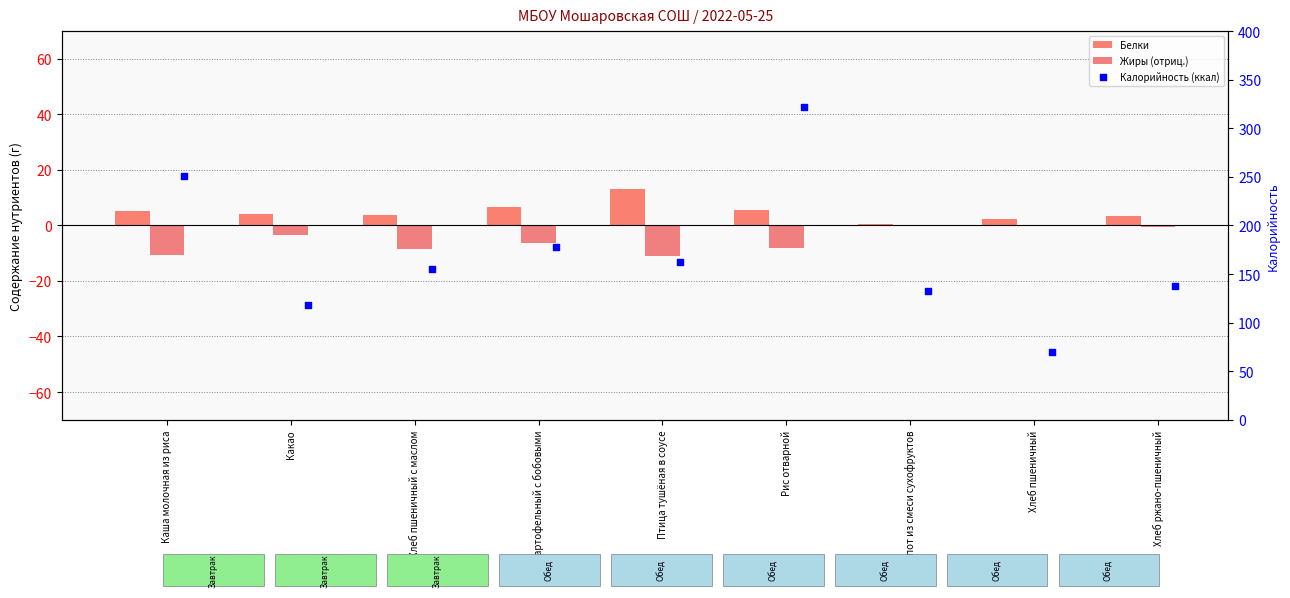

Which series has the largest total across all categories?

Калорийность (ккал)